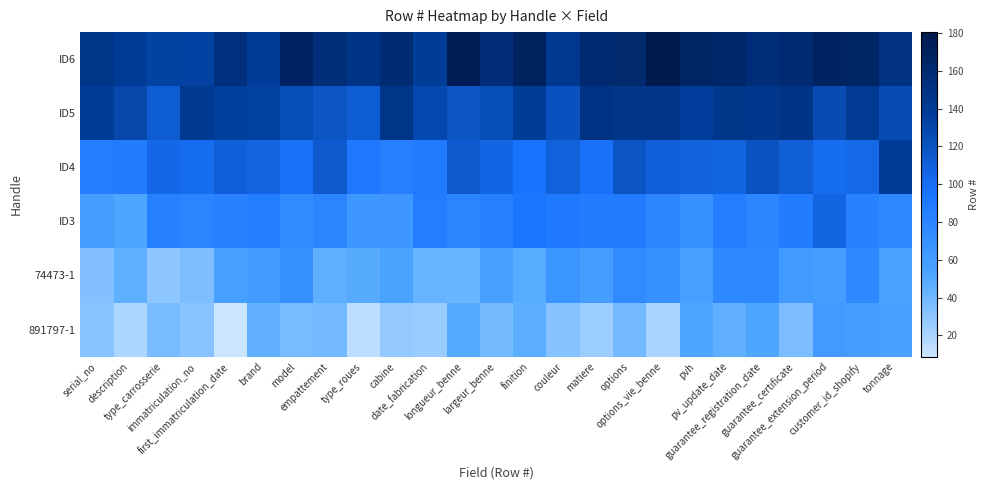

Which series has the widest spread of values?

ID3